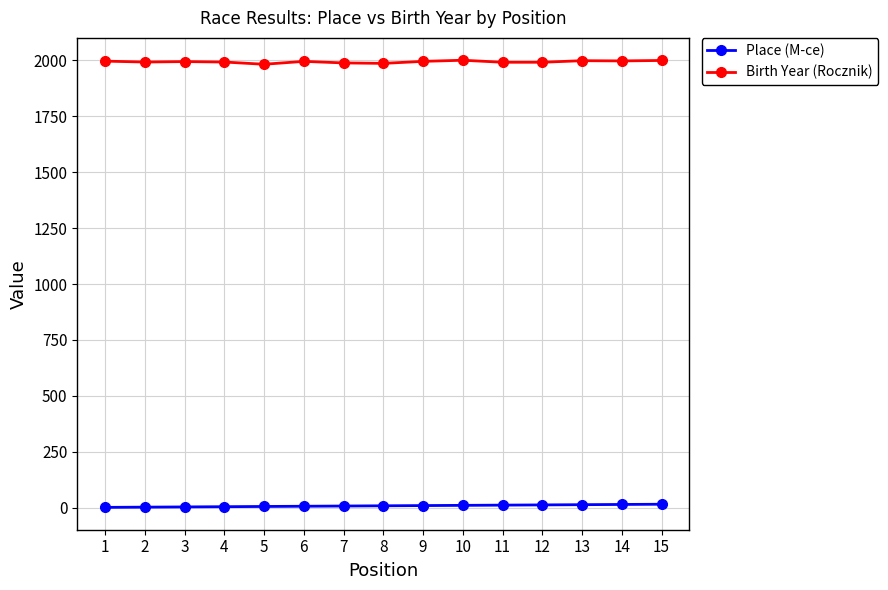

Which series has the largest total across all categories?

Birth Year (Rocznik)